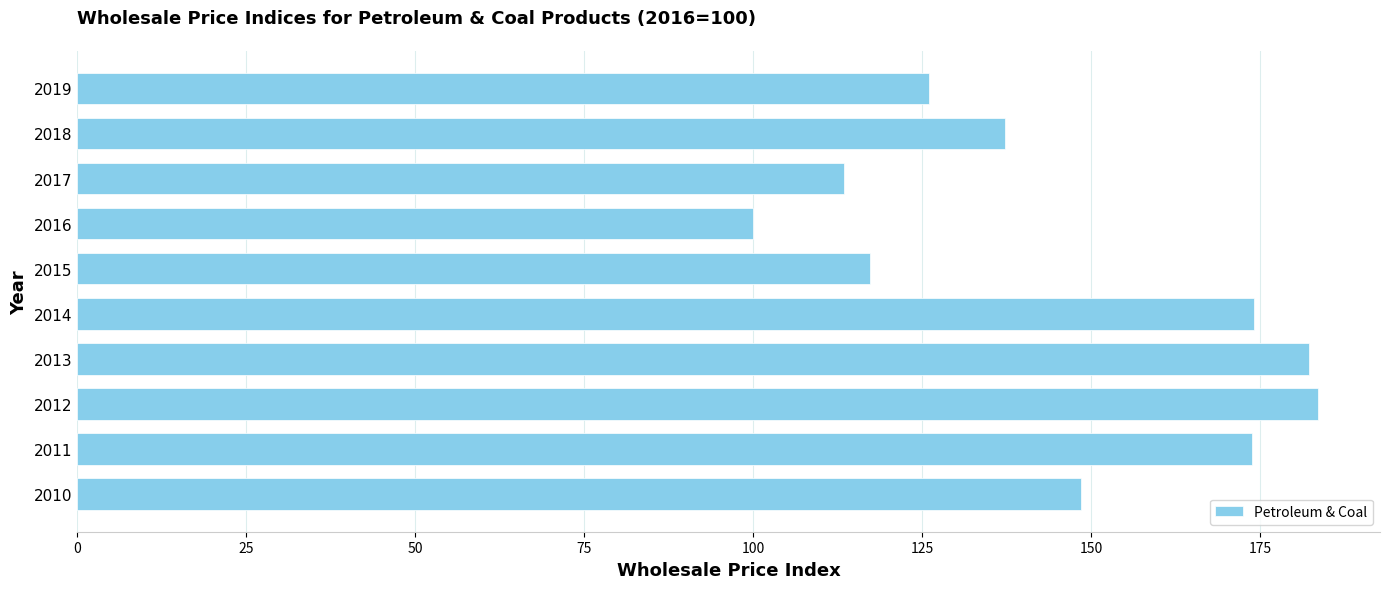

Is it true that the value at 2015 is 54.6?

False